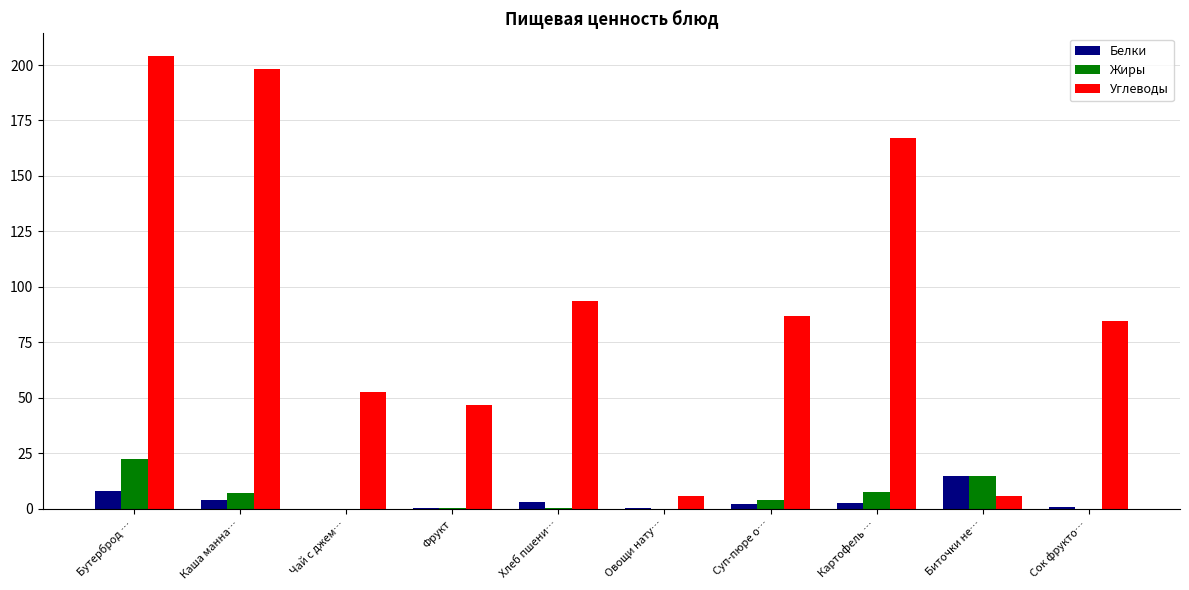

Which series has the largest total across all categories?

Углеводы